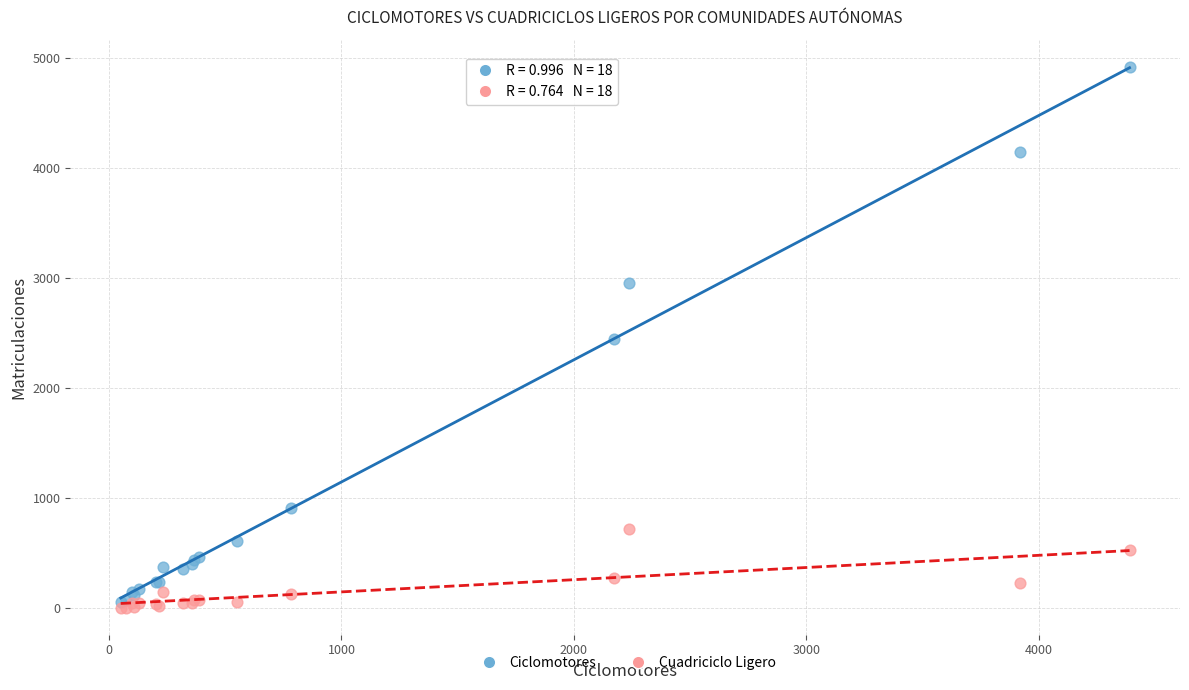

What are all the series names shown in the legend?

Ciclomotores, Cuadriciclo Ligero